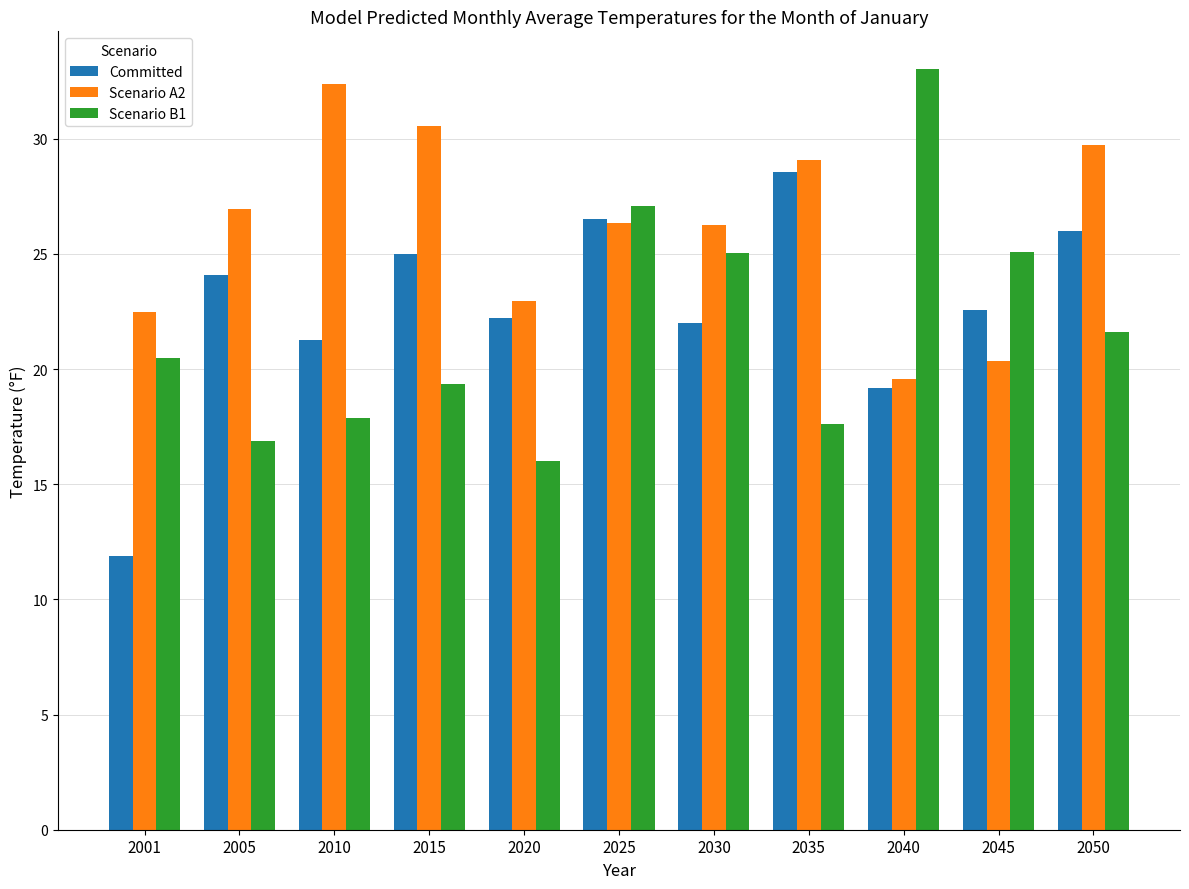

What is the difference between the maximum and minimum values in the Scenario B1 series?

17.0